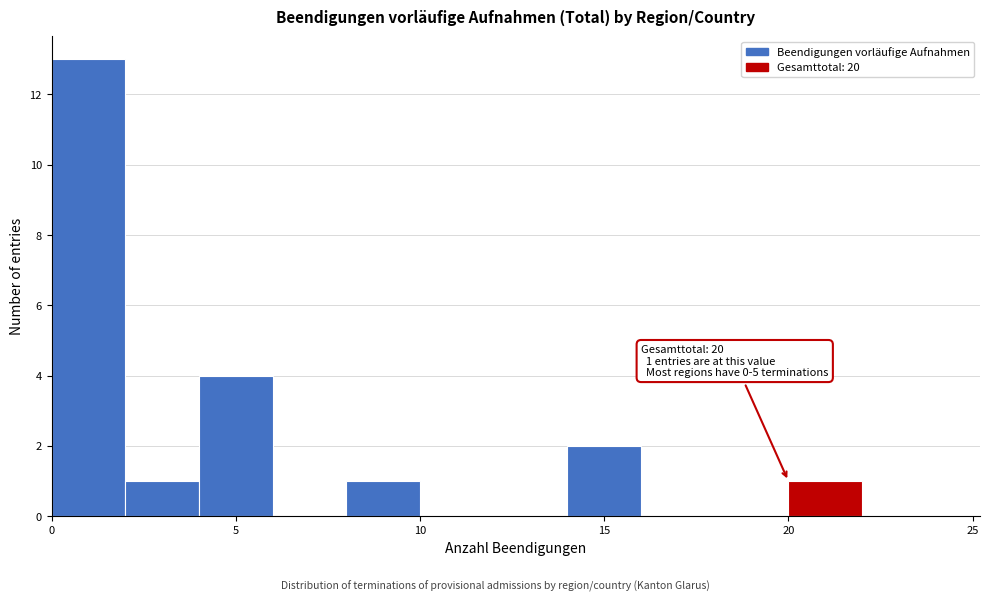

Over which range of the x-axis is the bar tallest?

0 to 2